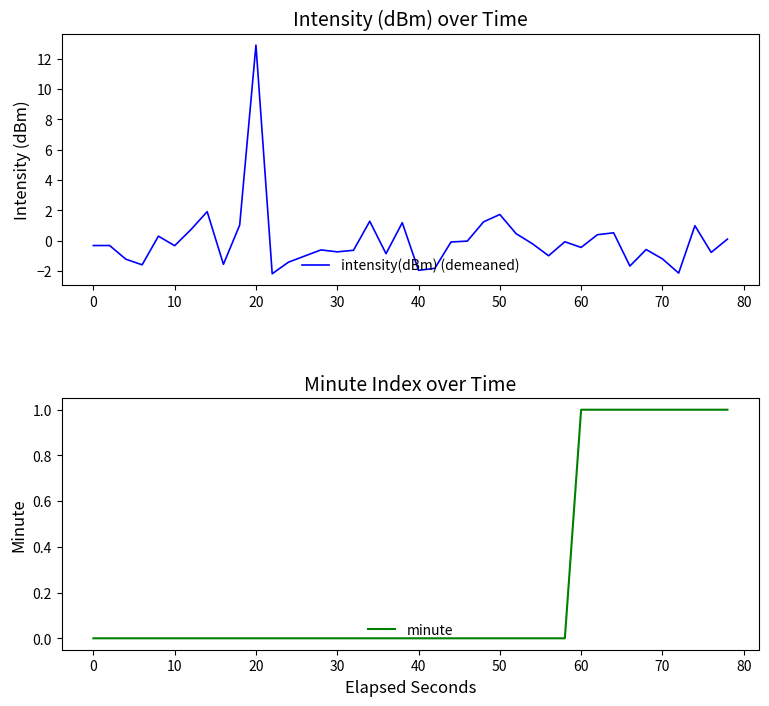

True or false: minute has a value of 2 at 60.

False